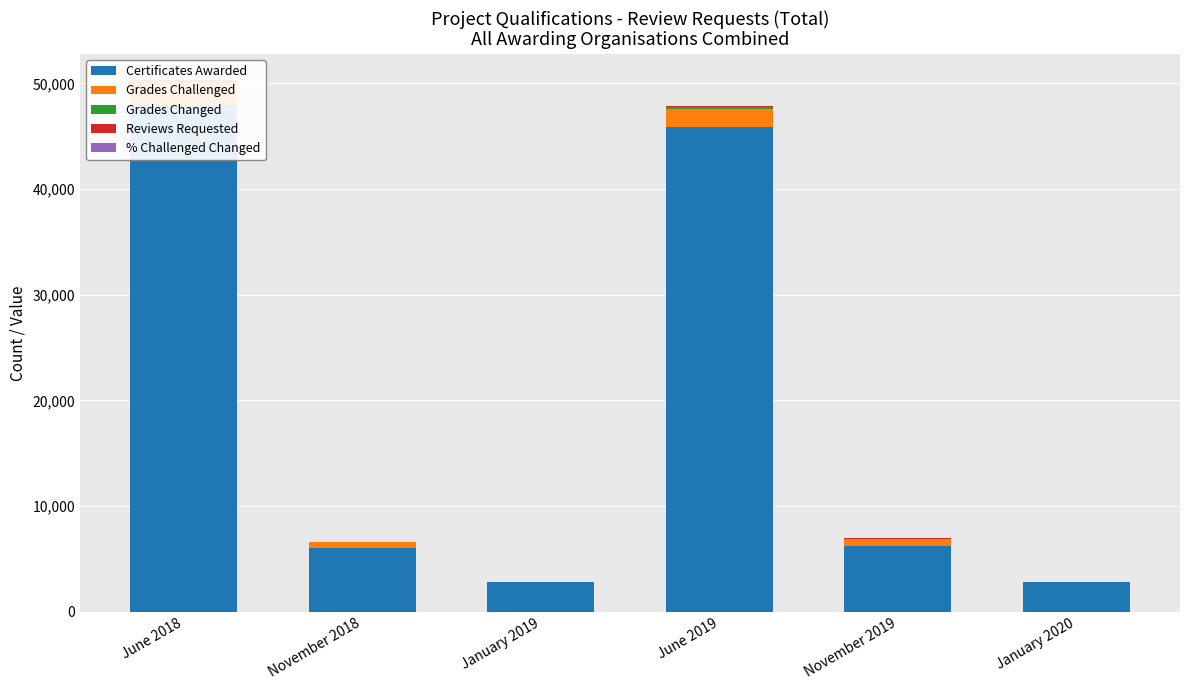

What value does the Certificates Awarded series have at January 2020?

2855.0